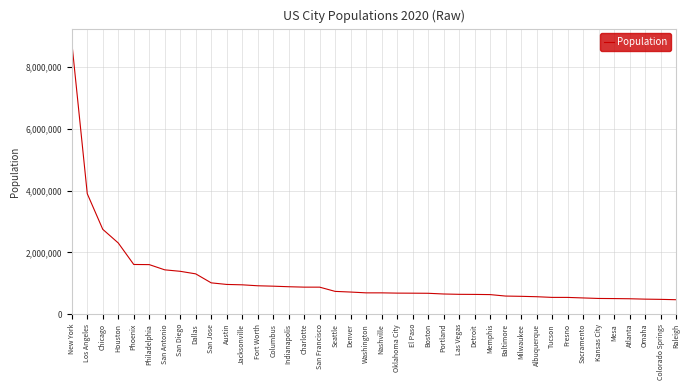

What is the sum of the values at Detroit and Indianapolis?

1526753